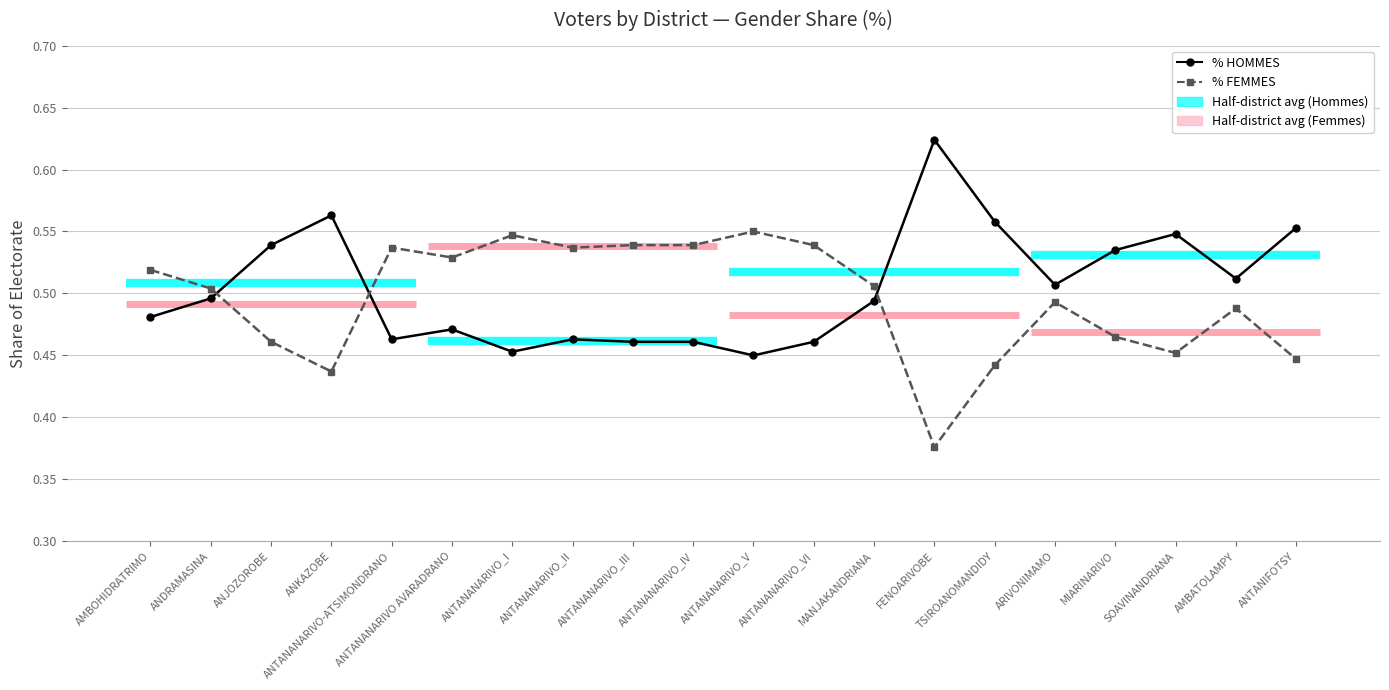

Rank the series by their average value, from lowest to highest.

% FEMMES, % HOMMES